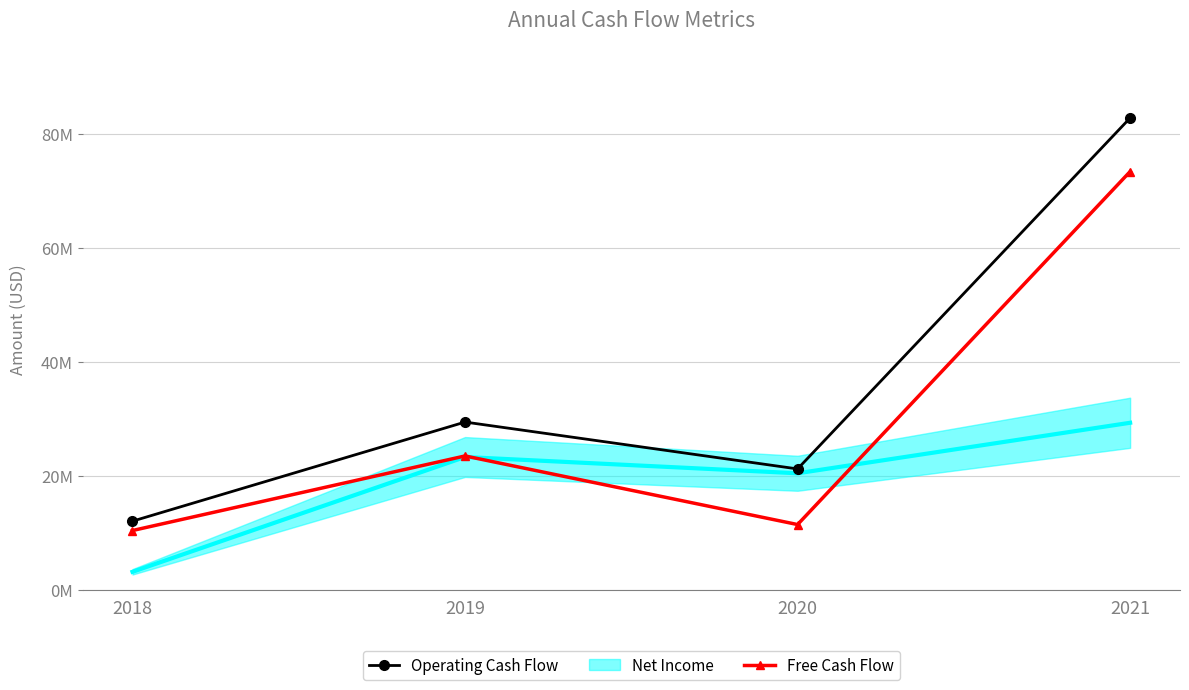

Where is Operating Cash Flow nearest to the value 47403500?

2019